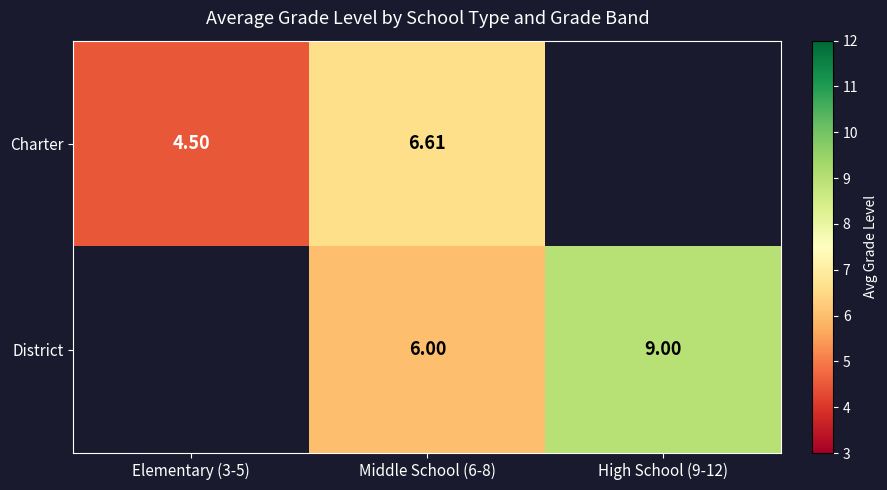

The value of District at Middle School (6-8) is 2.9. True or false?

False